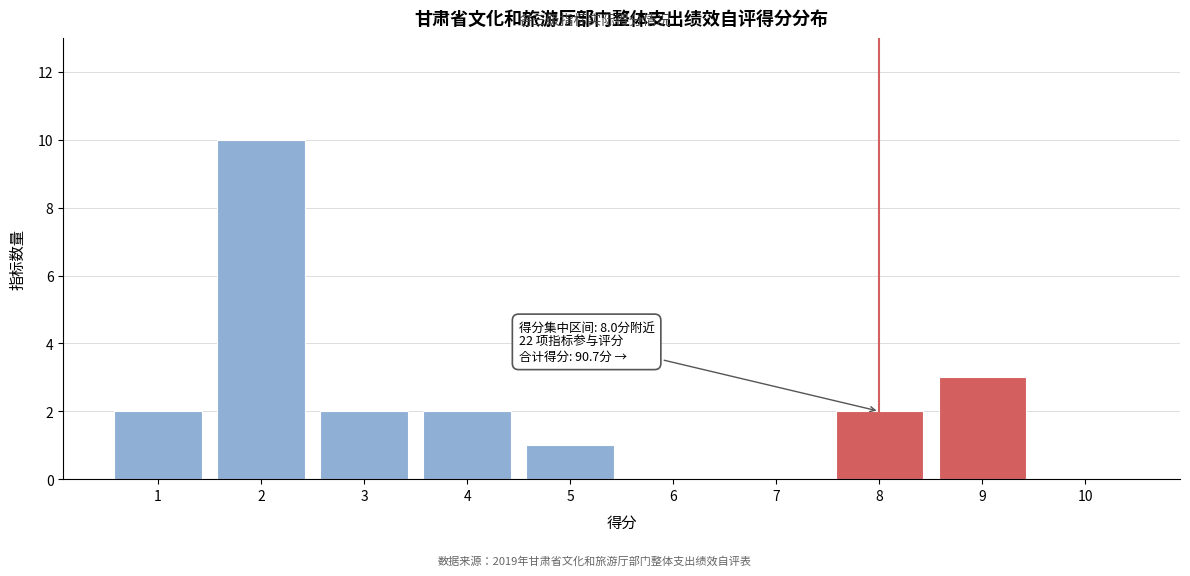

Over which range of the x-axis is the bar tallest?

1.5 to 2.5